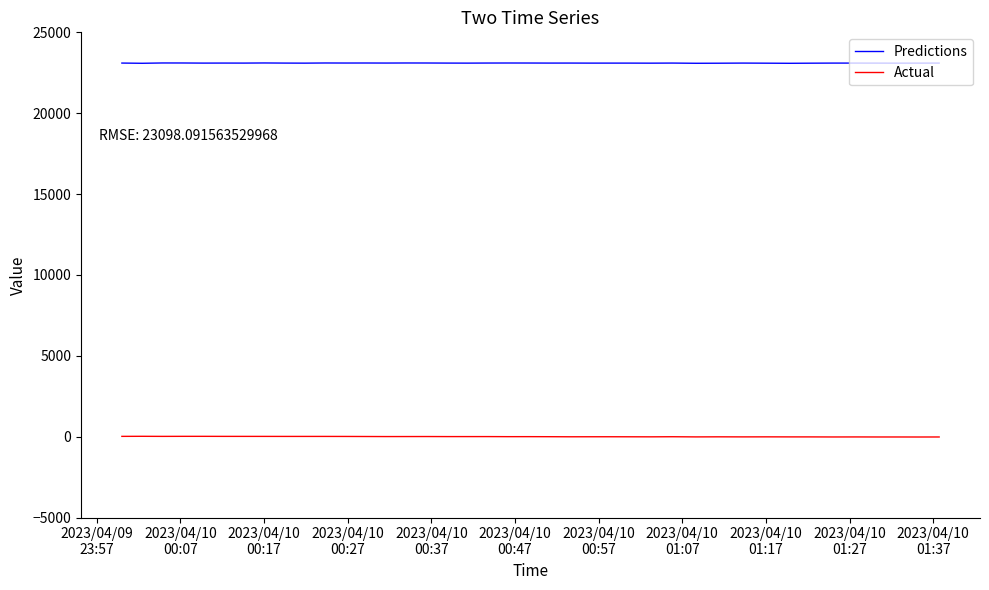

Does the chart display data point markers on the line(s)?

No